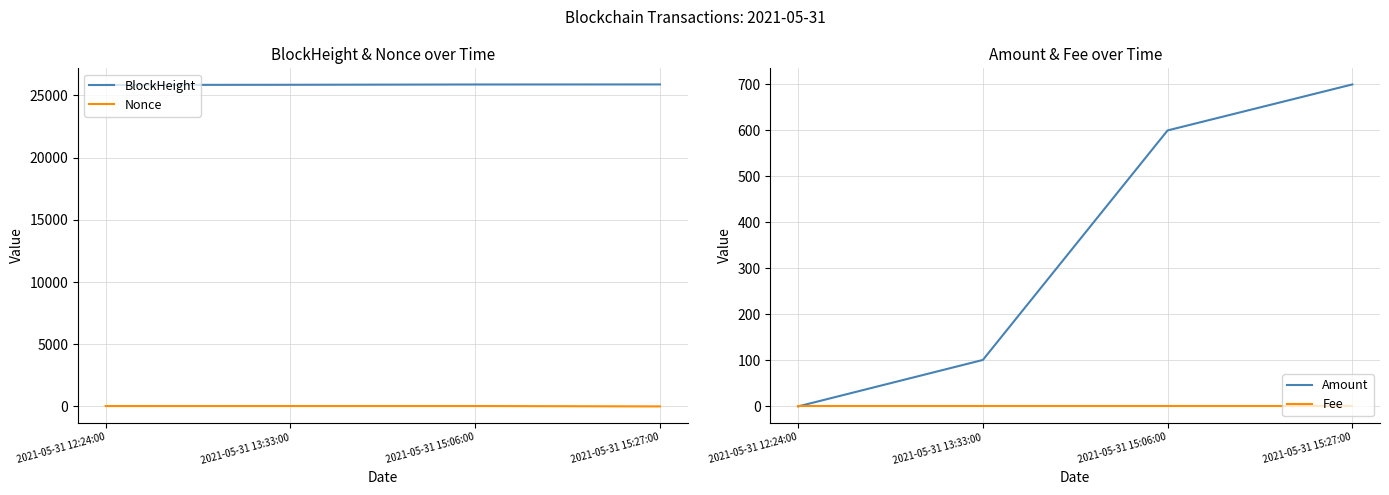

What is the approximate value of Amount at 2021-05-31 13:33:00?

101.0